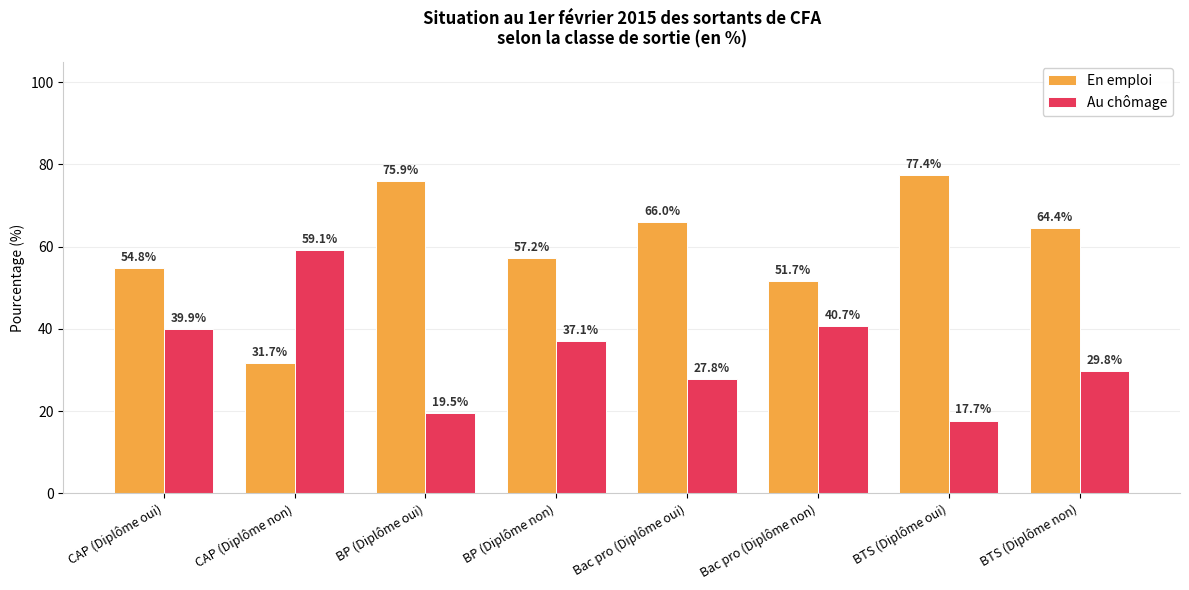

At which label does Au chômage reach its minimum?

BTS (Diplôme oui)